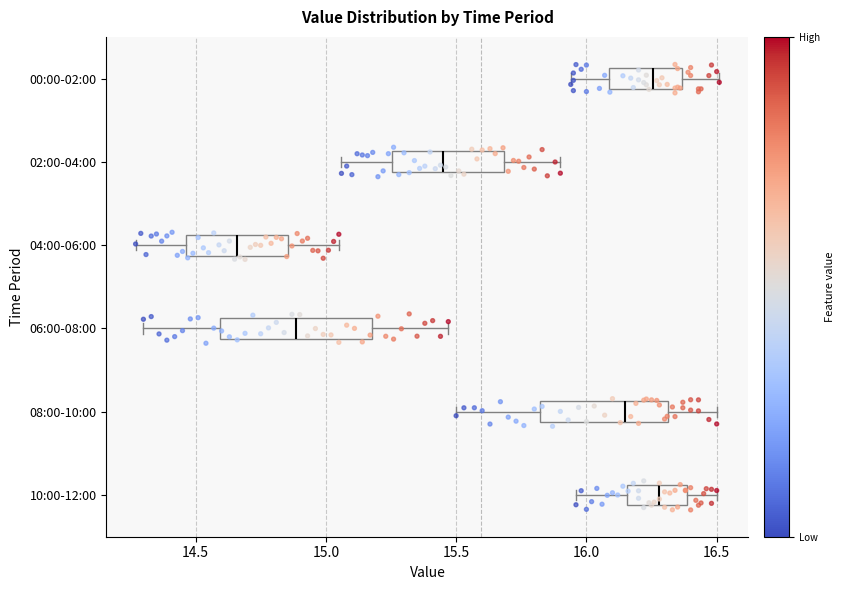

Reading bottom to top, read every box against the x-axis: the position of its median line, the range the box covers, and the ends of its whiskers. The values are not printed on the chart, so give them approximately, as read against the axis.

10:00-12:00: median 16.30, box 16.15 to 16.40, whiskers 15.95 to 16.50
08:00-10:00: median 16.15, box 15.80 to 16.30, whiskers 15.50 to 16.50
06:00-08:00: median 14.90, box 14.60 to 15.20, whiskers 14.30 to 15.45
04:00-06:00: median 14.65, box 14.45 to 14.85, whiskers 14.25 to 15.05
02:00-04:00: median 15.45, box 15.25 to 15.70, whiskers 15.05 to 15.90
00:00-02:00: median 16.25, box 16.10 to 16.35, whiskers 15.95 to 16.50